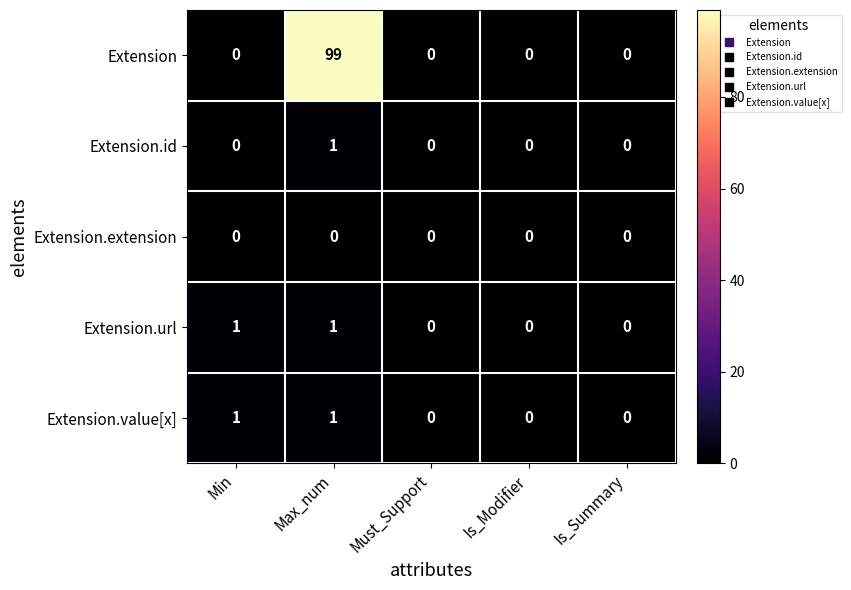

Between Max_num and Is_Summary, which series saw the biggest shift?

Extension